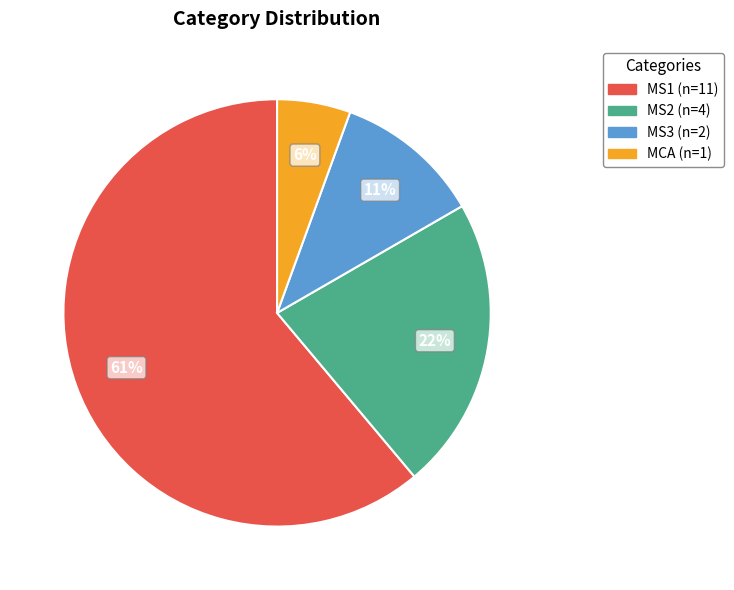

Which category accounts for the majority?

MS1